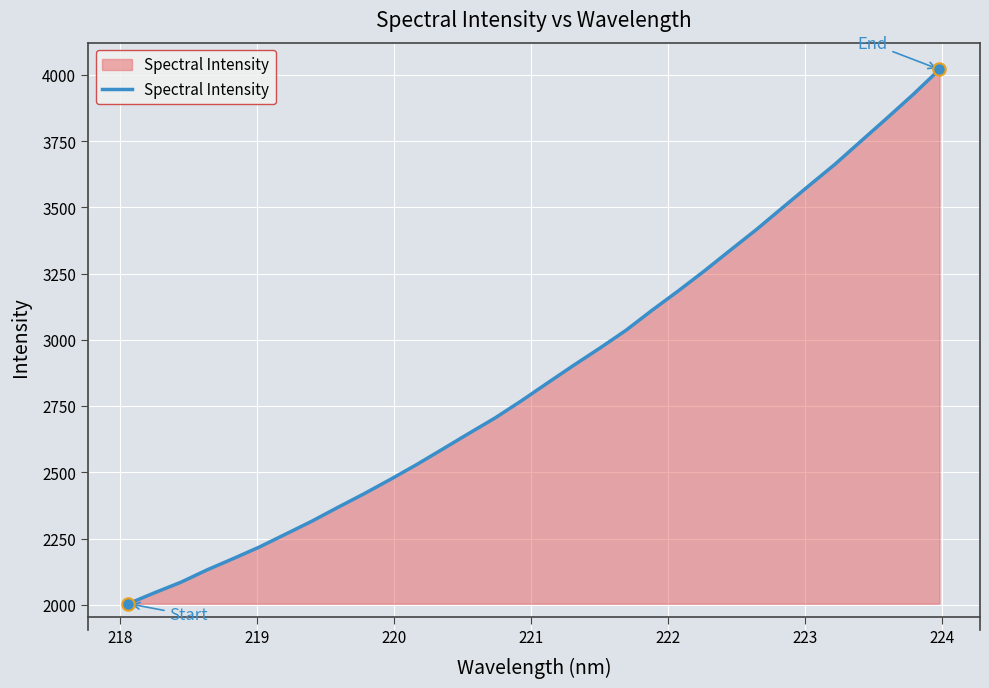

What is the smallest value displayed?

2004.2